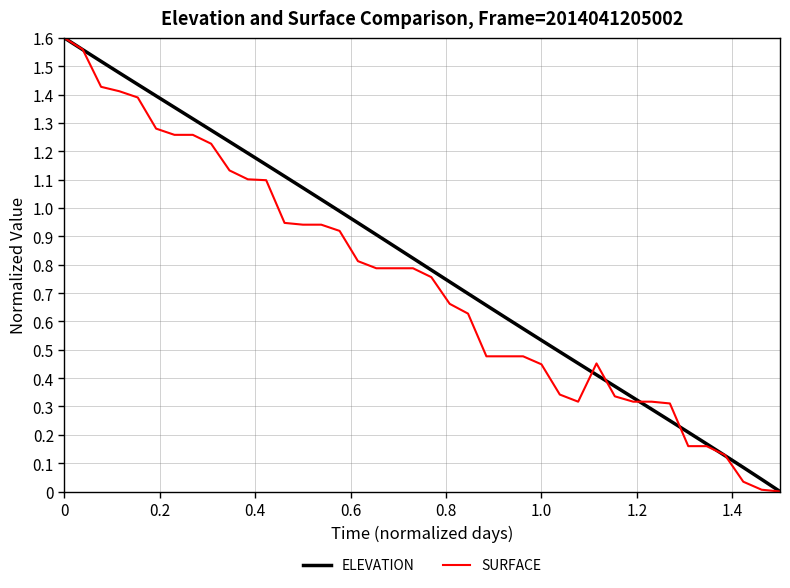

How many lines are shown in the chart?

2